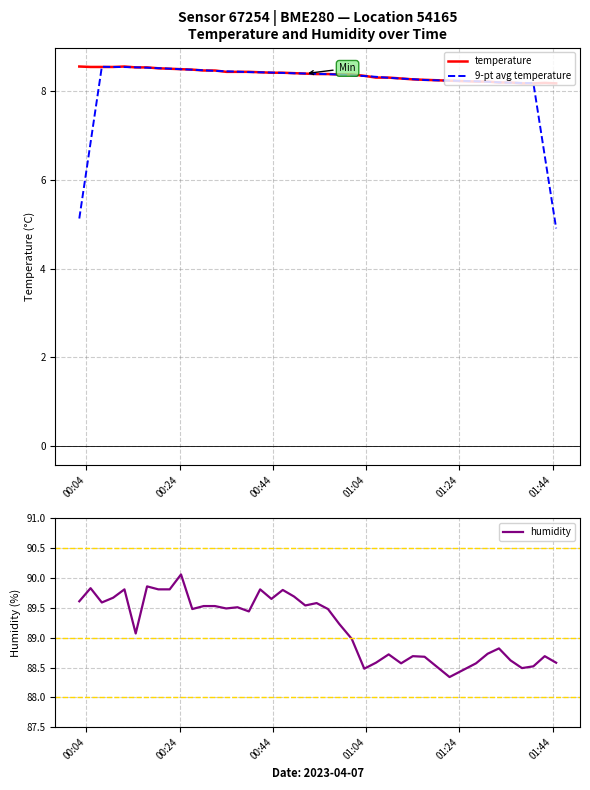

What is the value of the humidity point at the 23rd from the left?

89.5